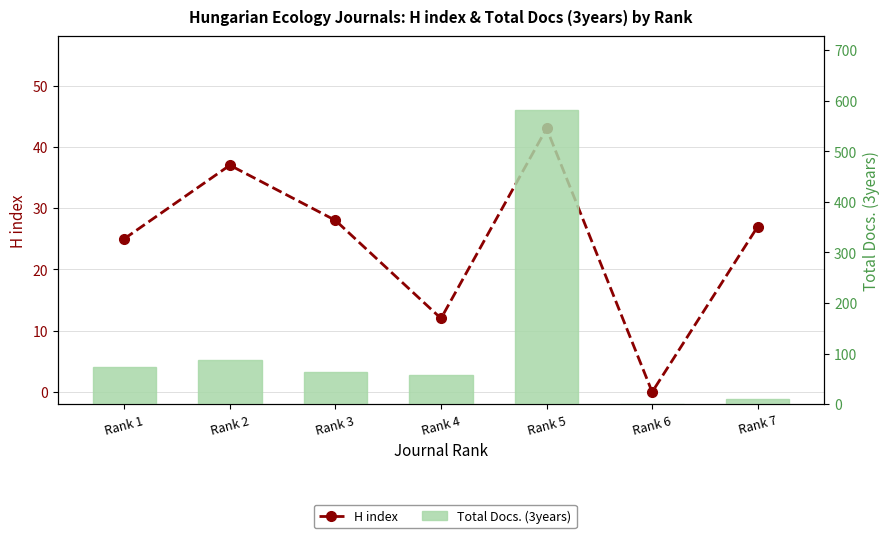

Reading left to right, what are all the values shown in this chart?

H index: Rank 1=25	Rank 2=37	Rank 3=28	Rank 4=12	Rank 5=43	Rank 6=0	Rank 7=27
Total Docs. (3years): Rank 1=73	Rank 2=87	Rank 3=63	Rank 4=58	Rank 5=582	Rank 6=0	Rank 7=10